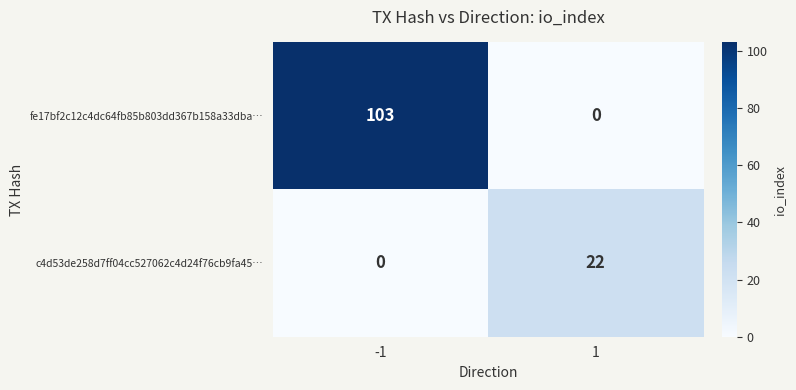

How many series are shown in this chart?

2